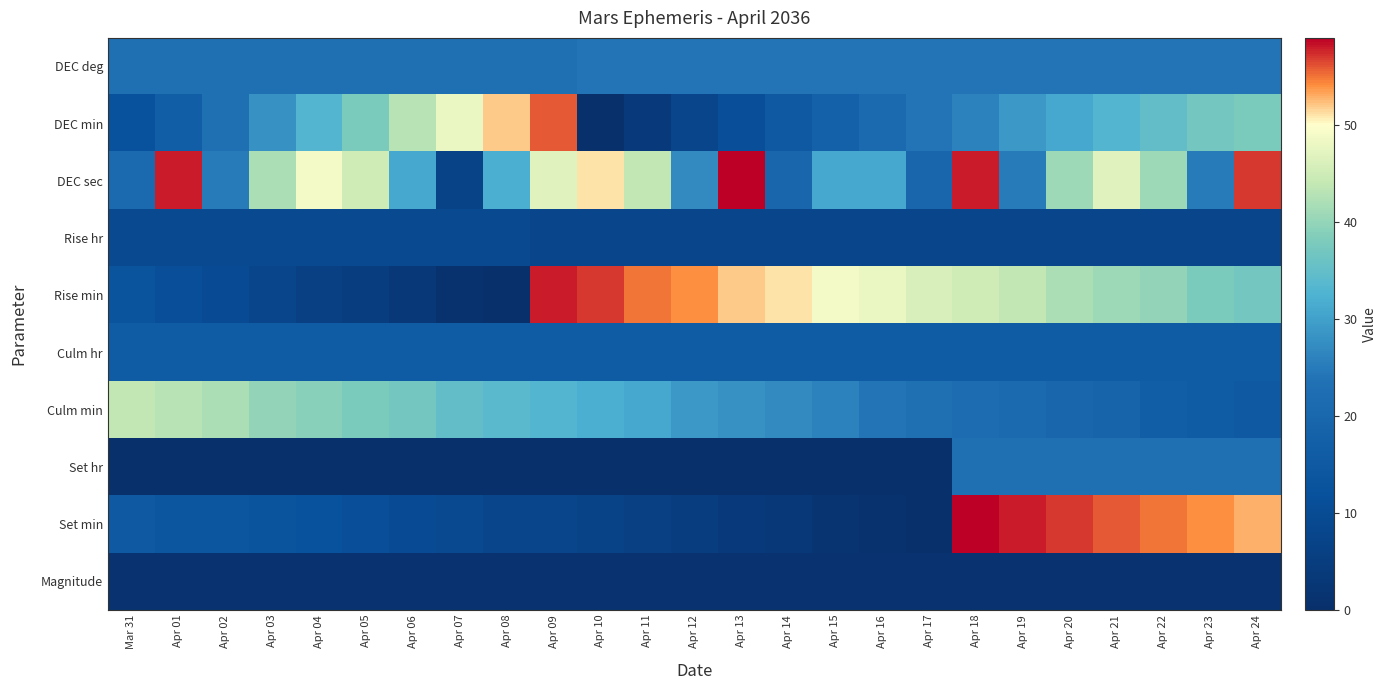

How many data points does each series have?

25